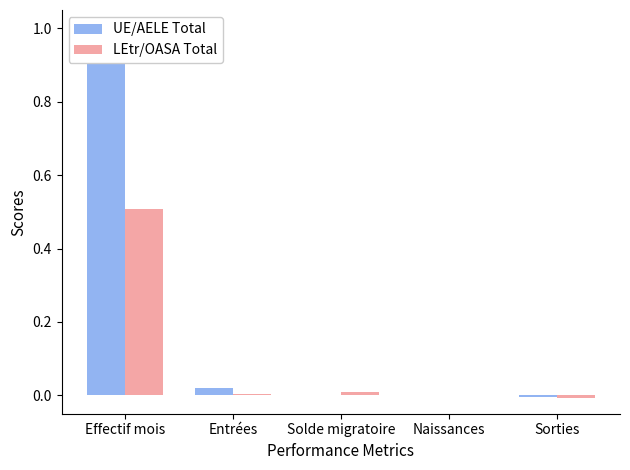

True or false: UE/AELE Total has a value of 0.3 at Effectif mois.

False